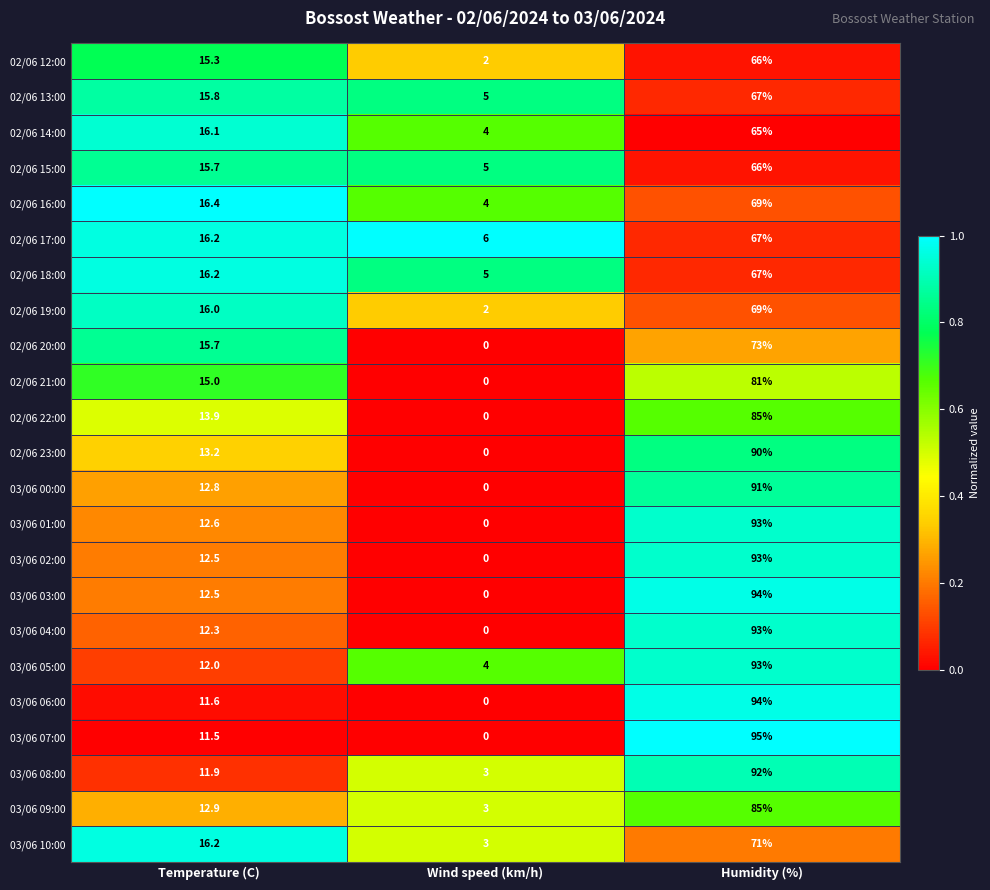

The value of 02/06 21:00 at Temperature (C) is 15.0. True or false?

True